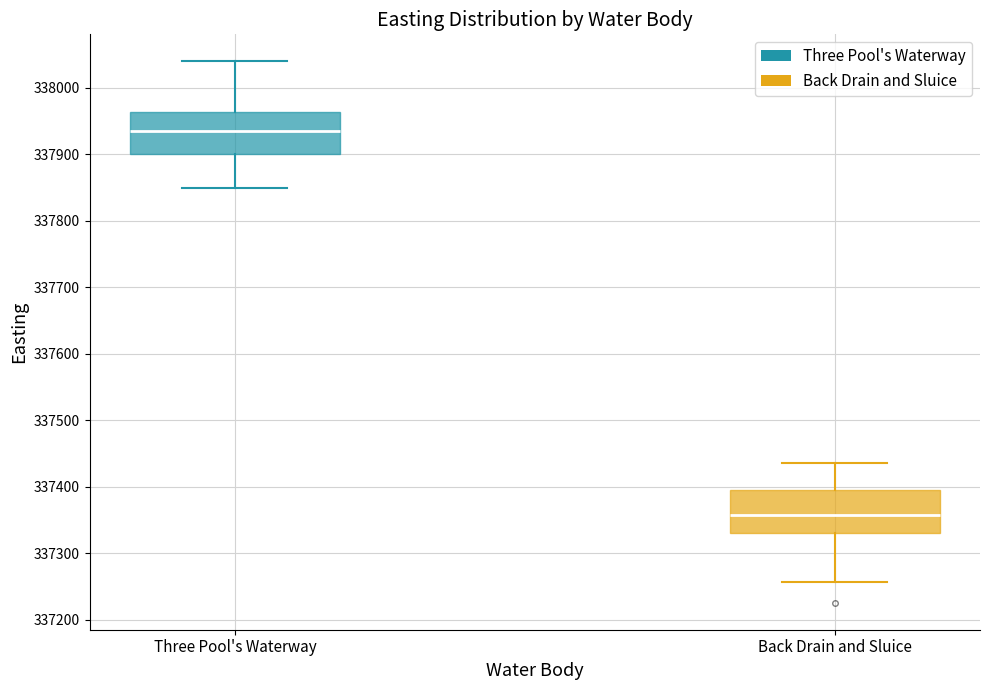

Which box has the lowest median line?

Back Drain and Sluice